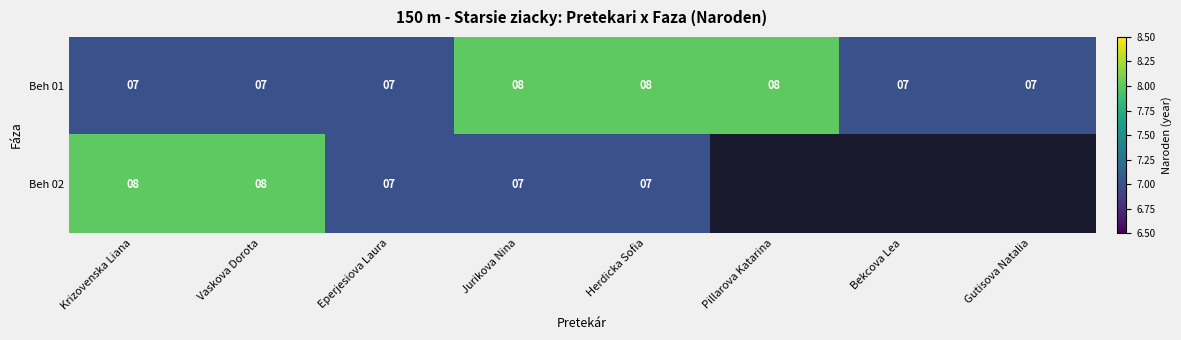

Count the Beh 01 values in the range 7 to 8.

8